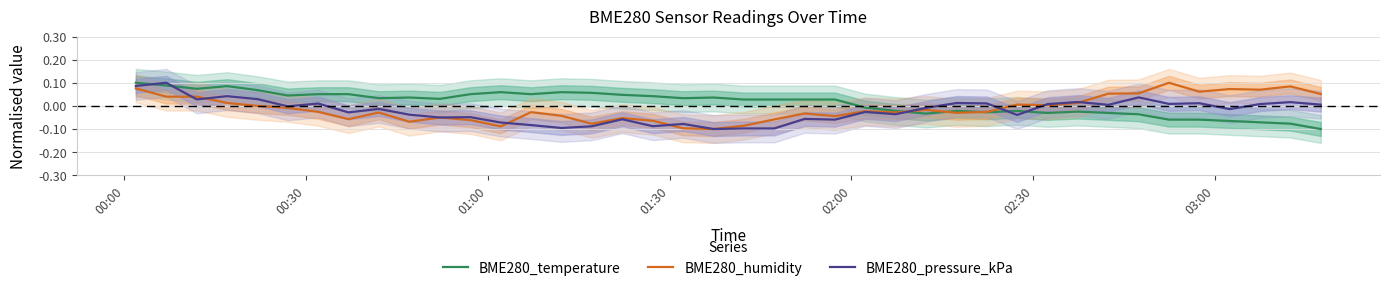

Which series ends up on top after the final intersection of BME280_temperature and BME280_pressure_kPa?

BME280_pressure_kPa